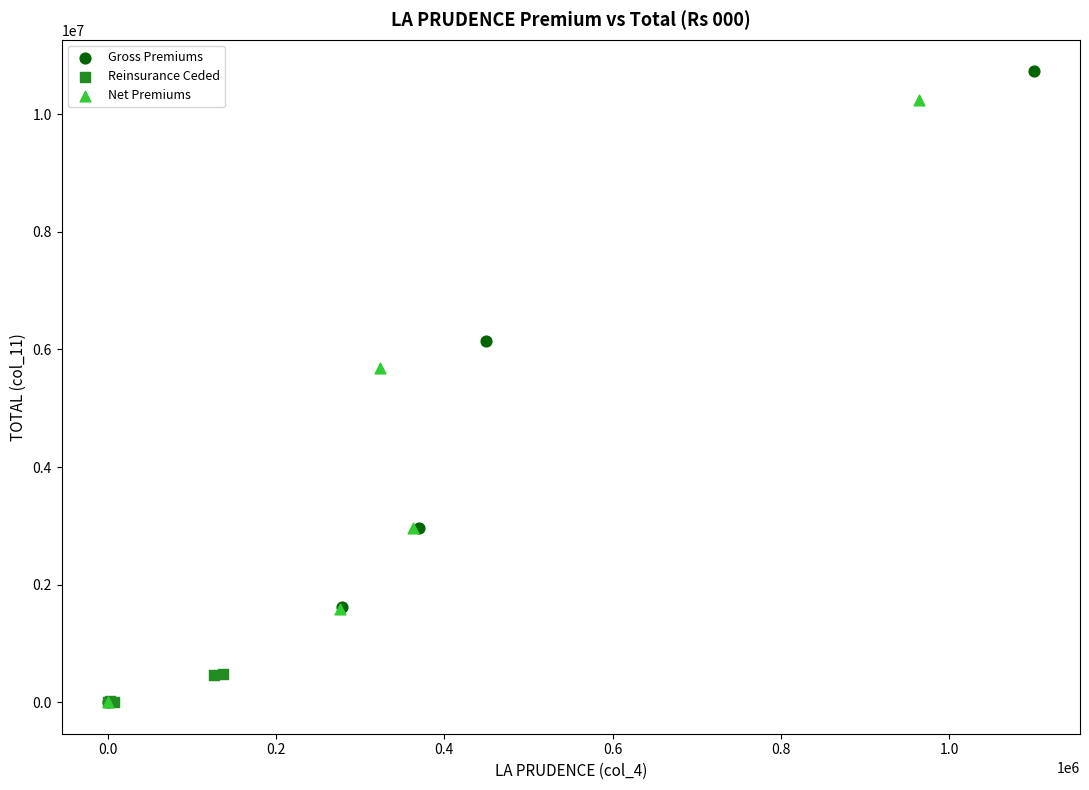

Which series has the largest Y range (max minus min)?

Gross Premiums